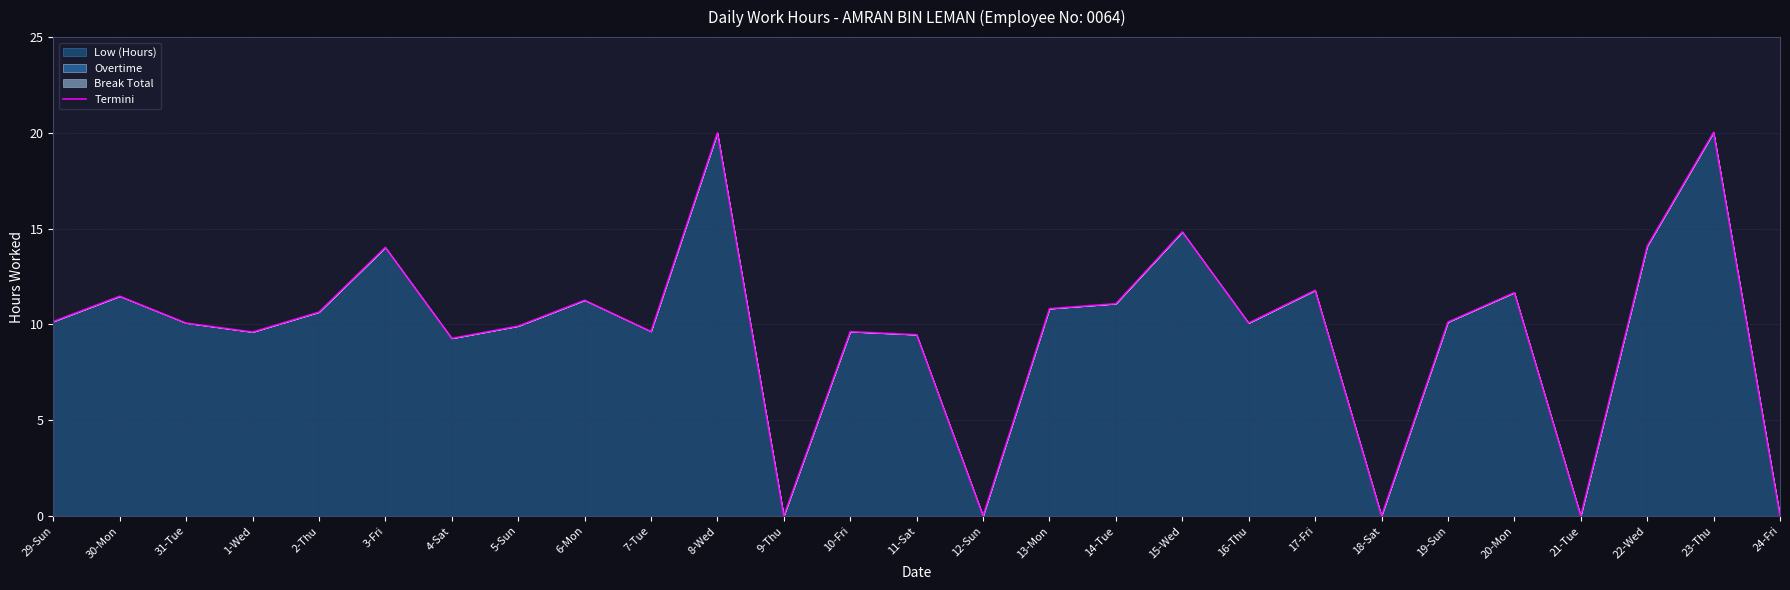

What is the maximum value shown in the chart?

20.0